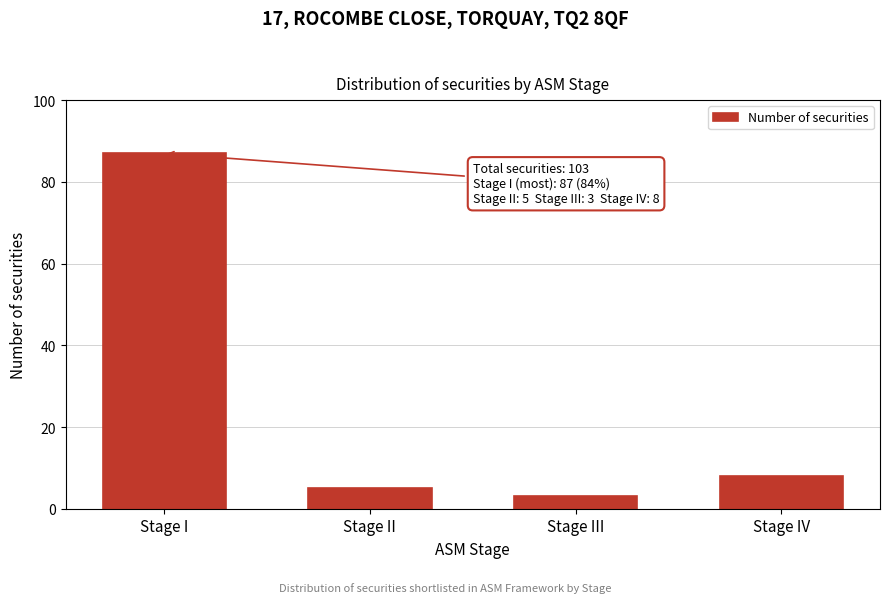

Reading right to left, transcribe all the data shown in this chart.

Stage IV=8	Stage III=3	Stage II=5	Stage I=87